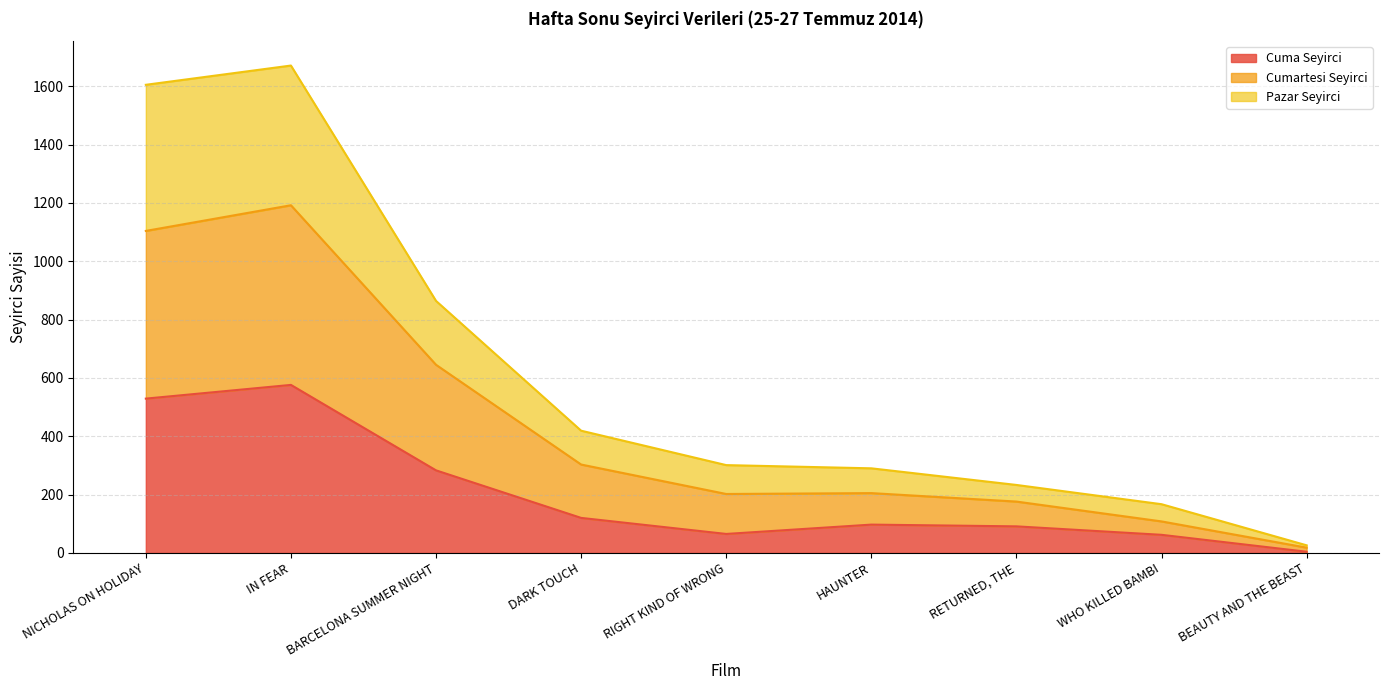

The Pazar Seyirci series shows 962 at NICHOLAS ON HOLIDAY. True or false?

False